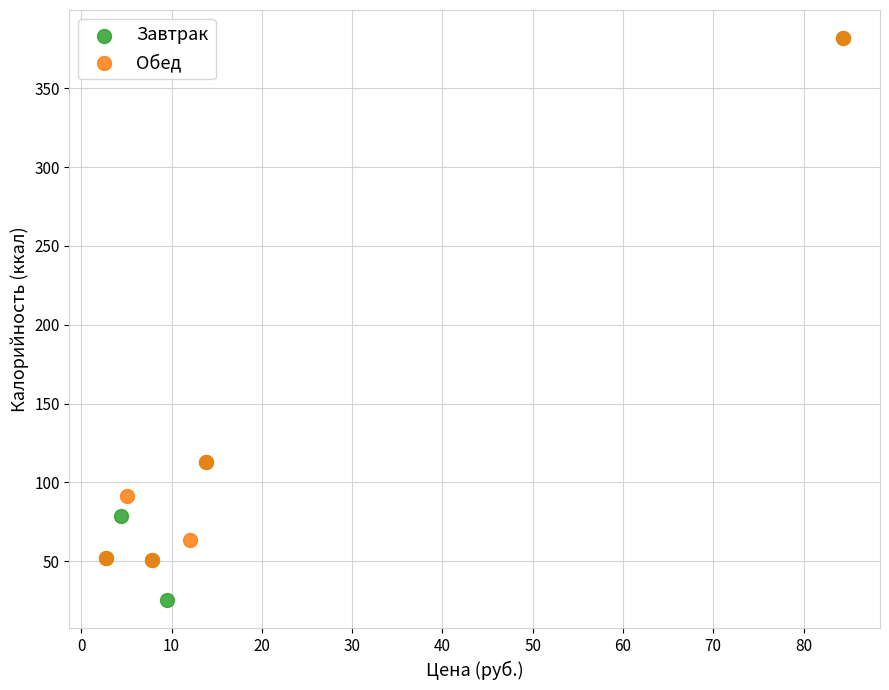

What are all the series names shown in the legend?

Завтрак, Обед